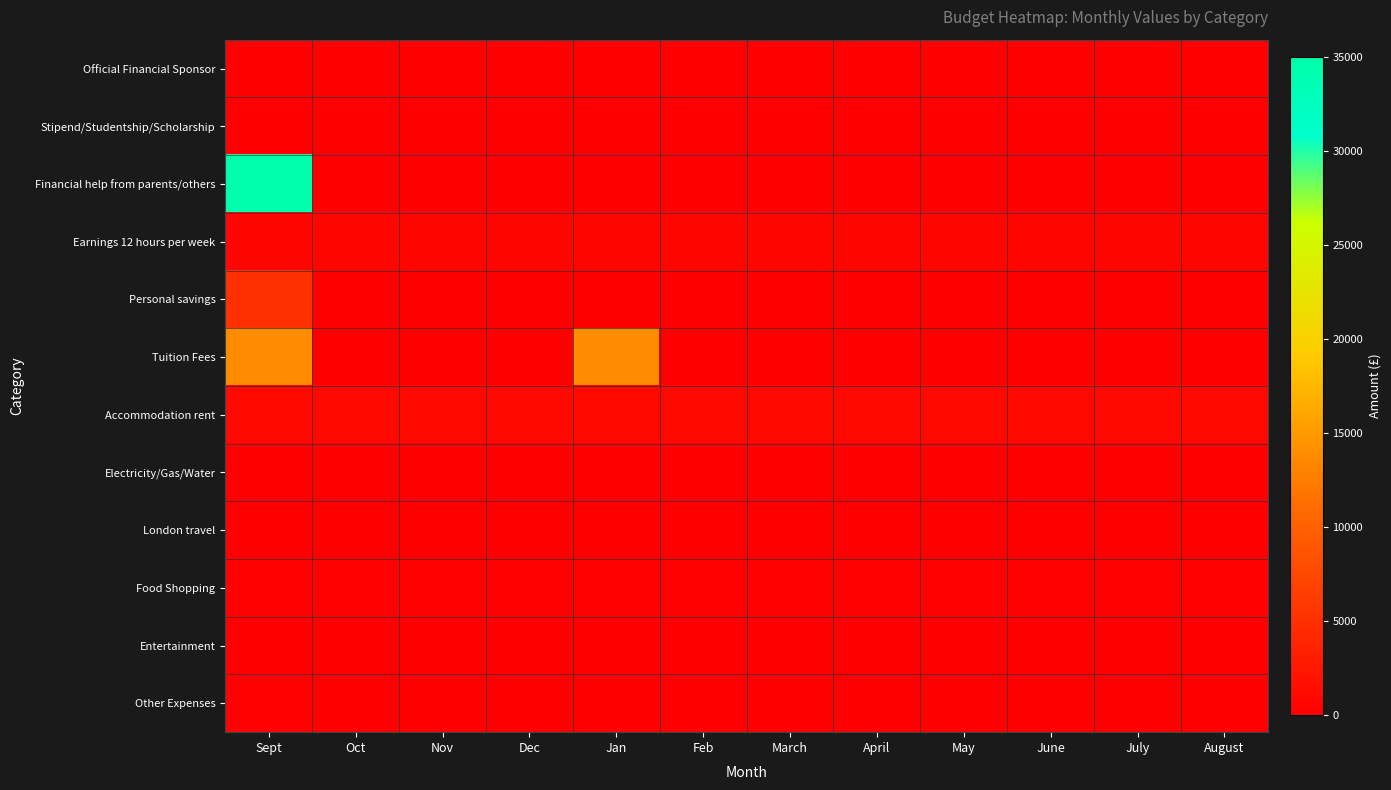

Which has a higher value, Nov or Dec?

Nov